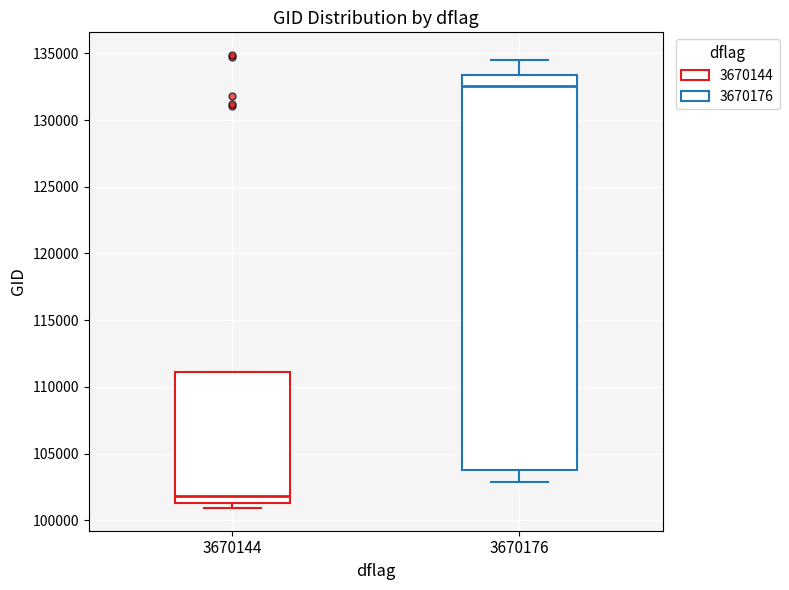

Reading left to right, read every box against the y-axis: the position of its median line, the range the box covers, and the ends of its whiskers. The values are not printed on the chart, so give them approximately, as read against the axis.

3670144: median 102000, box 101500 to 111000, whiskers 101000 to 111000
3670176: median 132500, box 104000 to 133500, whiskers 103000 to 134500